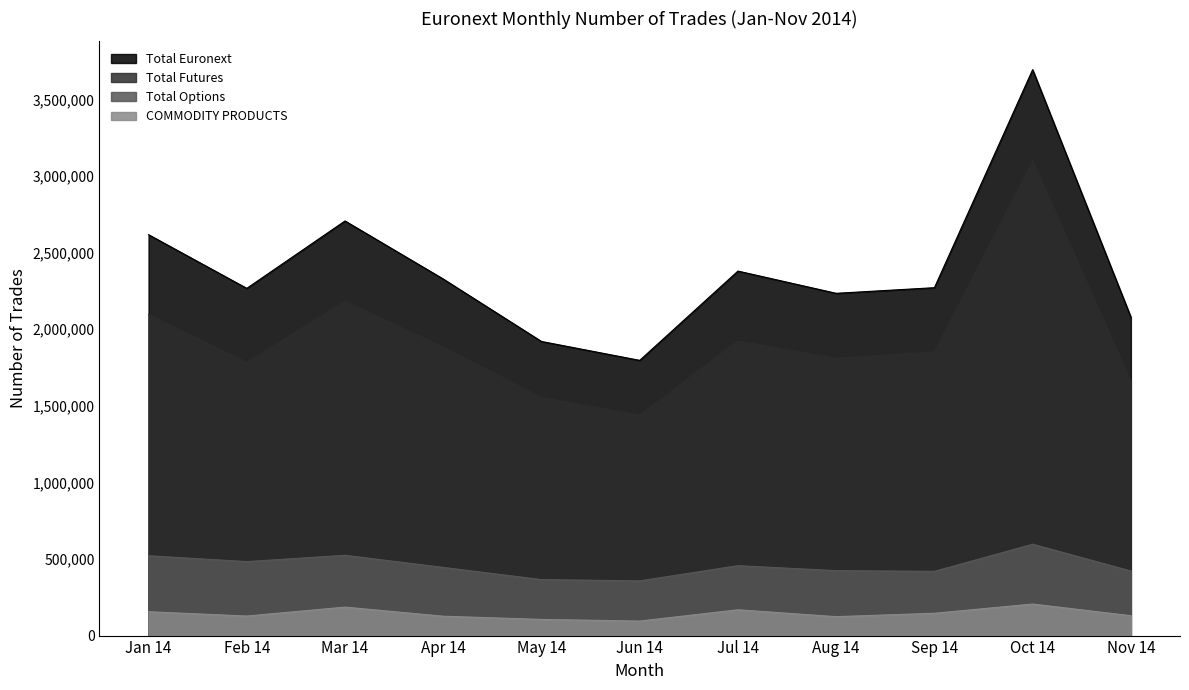

Where is the first local minimum for COMMODITY PRODUCTS?

Feb 14